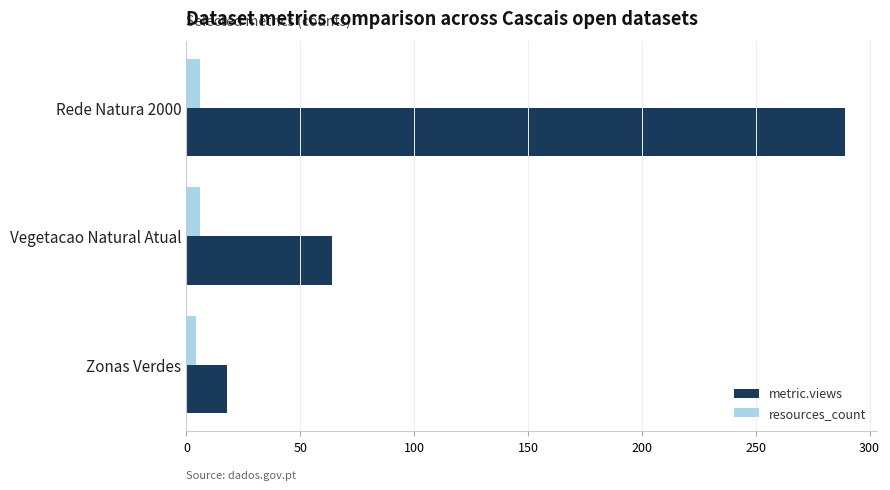

Count the number of categories in the chart.

3